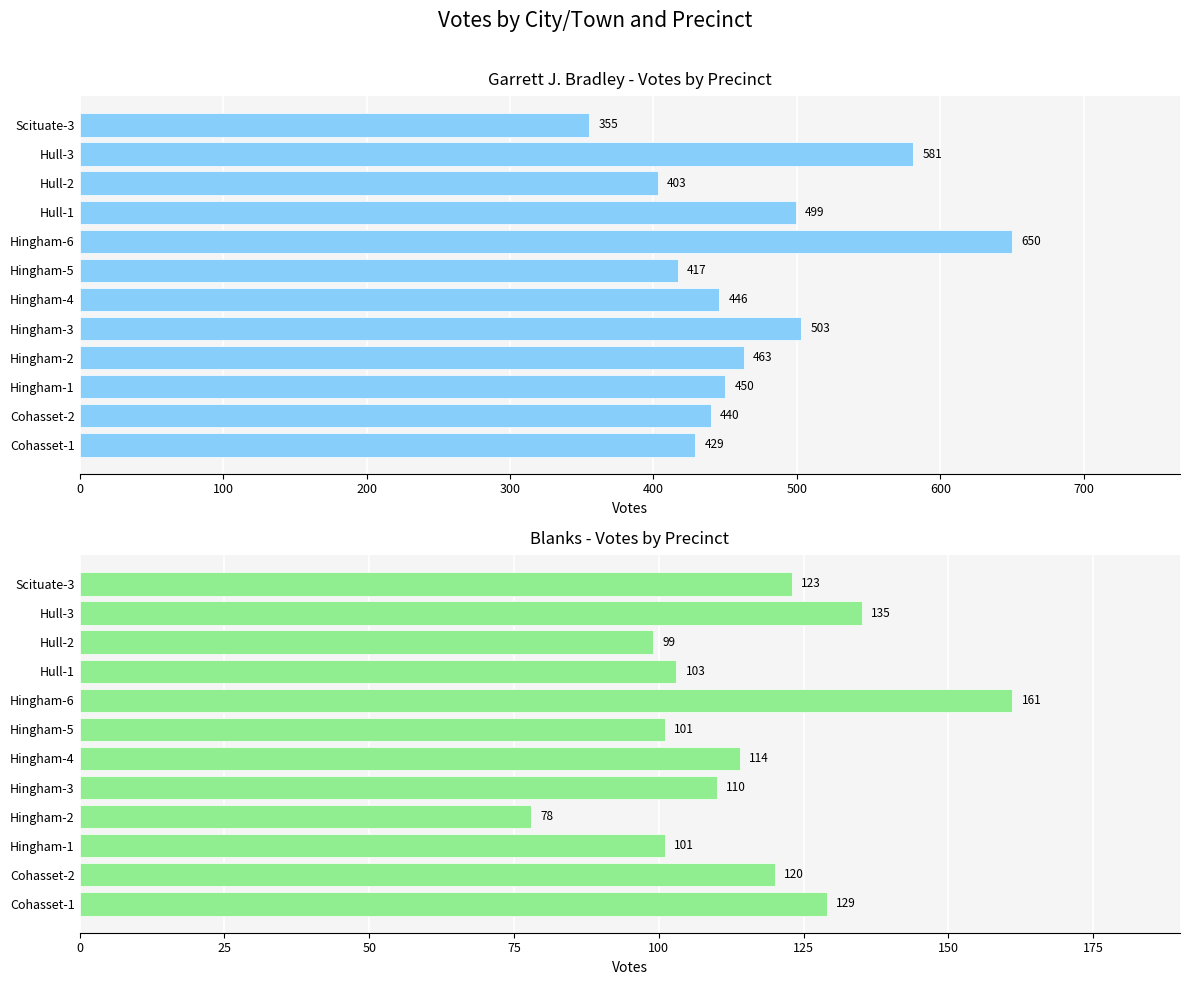

What is the value of the Garrett J. Bradley bar at the 12th from the left?

355